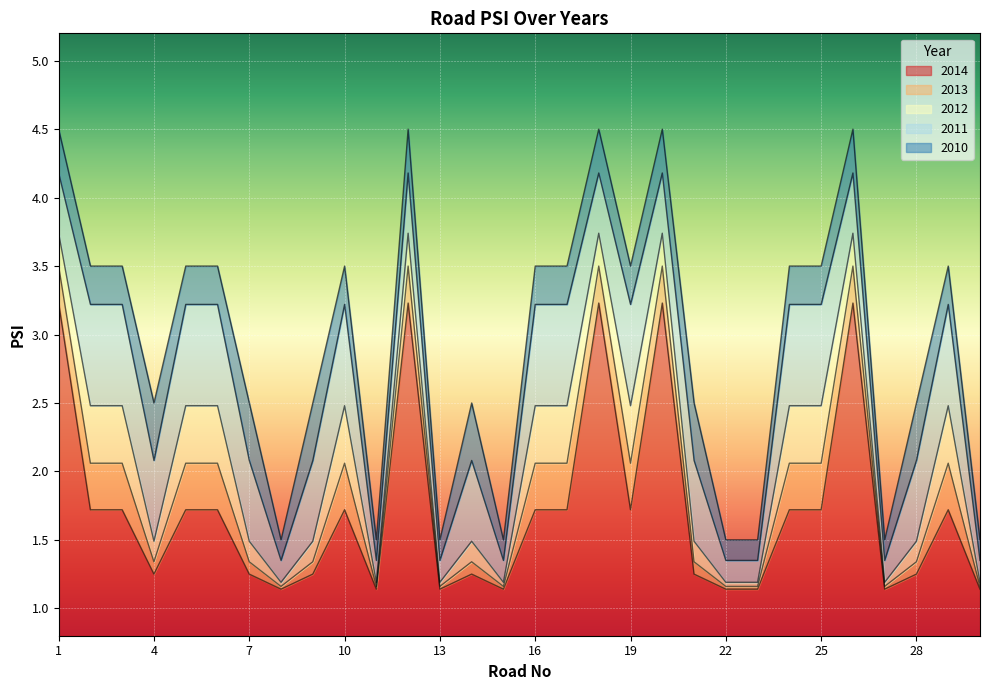

At how many categories does at least one series exceed 3?

16